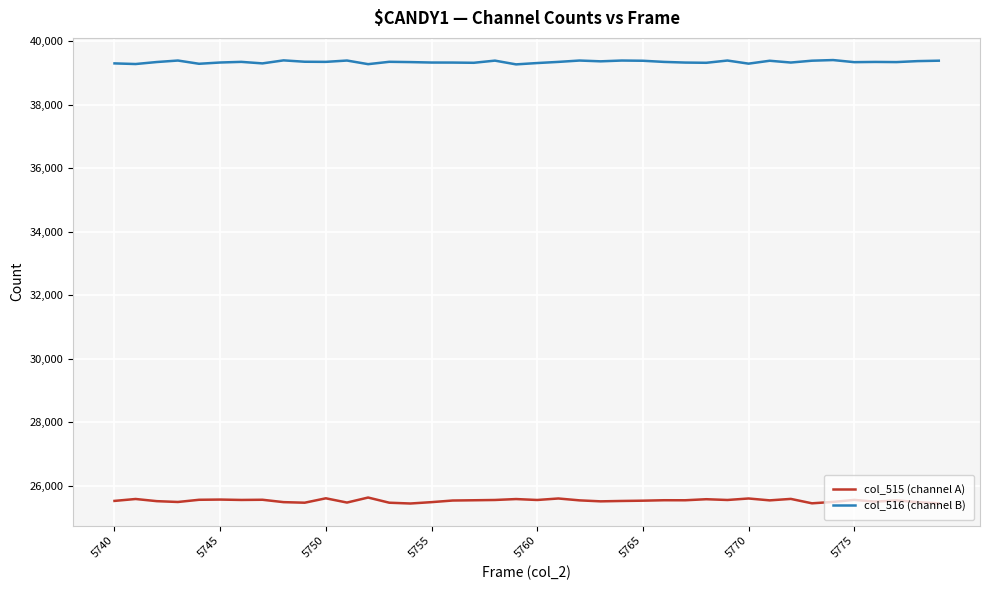

At how many categories does at least one series exceed 31392?

40